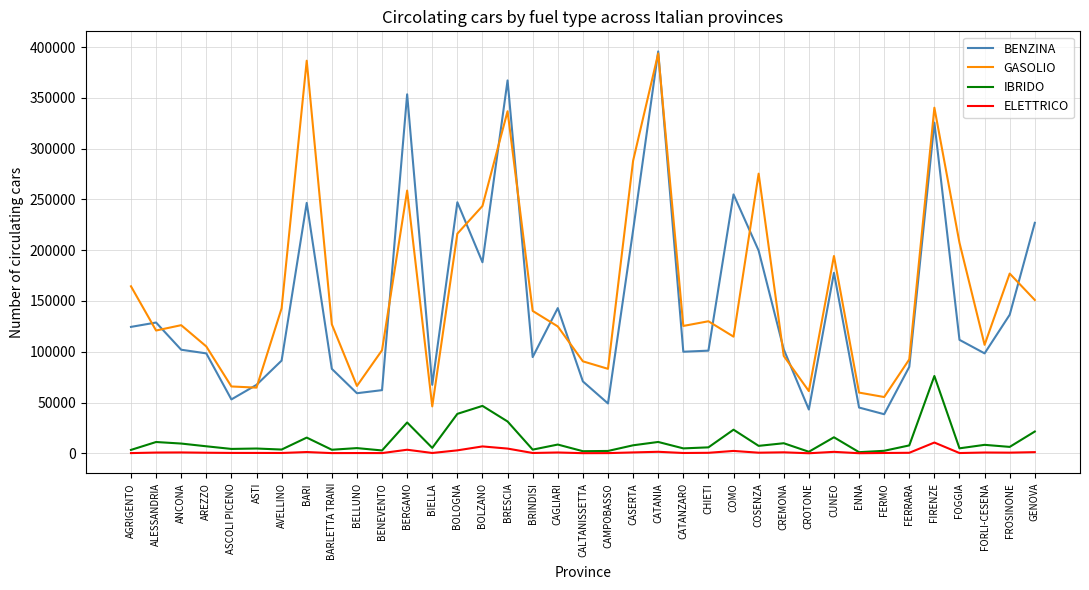

Is the value of BENZINA at FERMO greater than the value of GASOLIO at COMO?

No